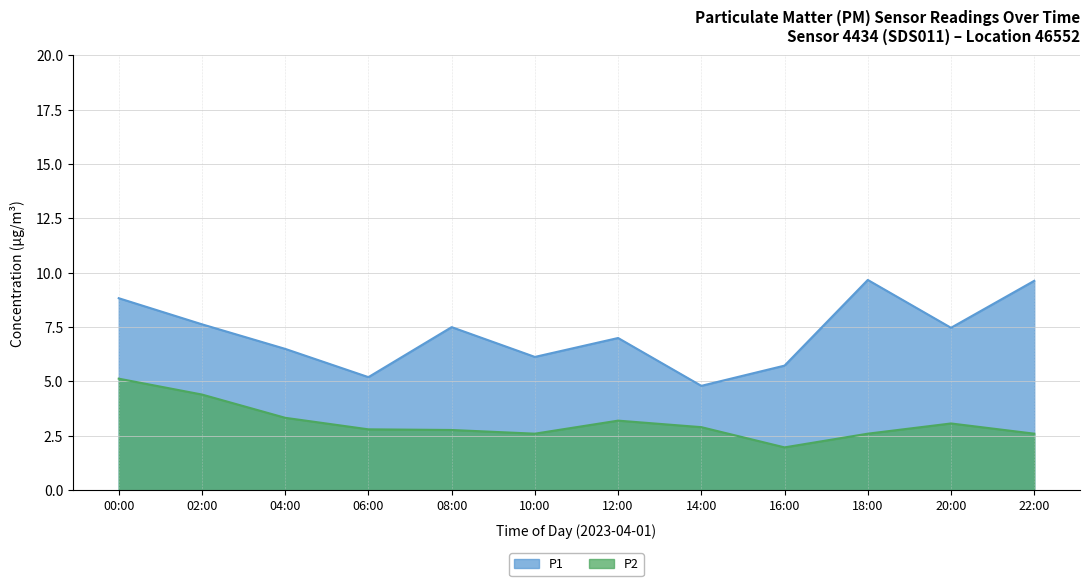

Which category has the lowest value in the P2 series?

16:00